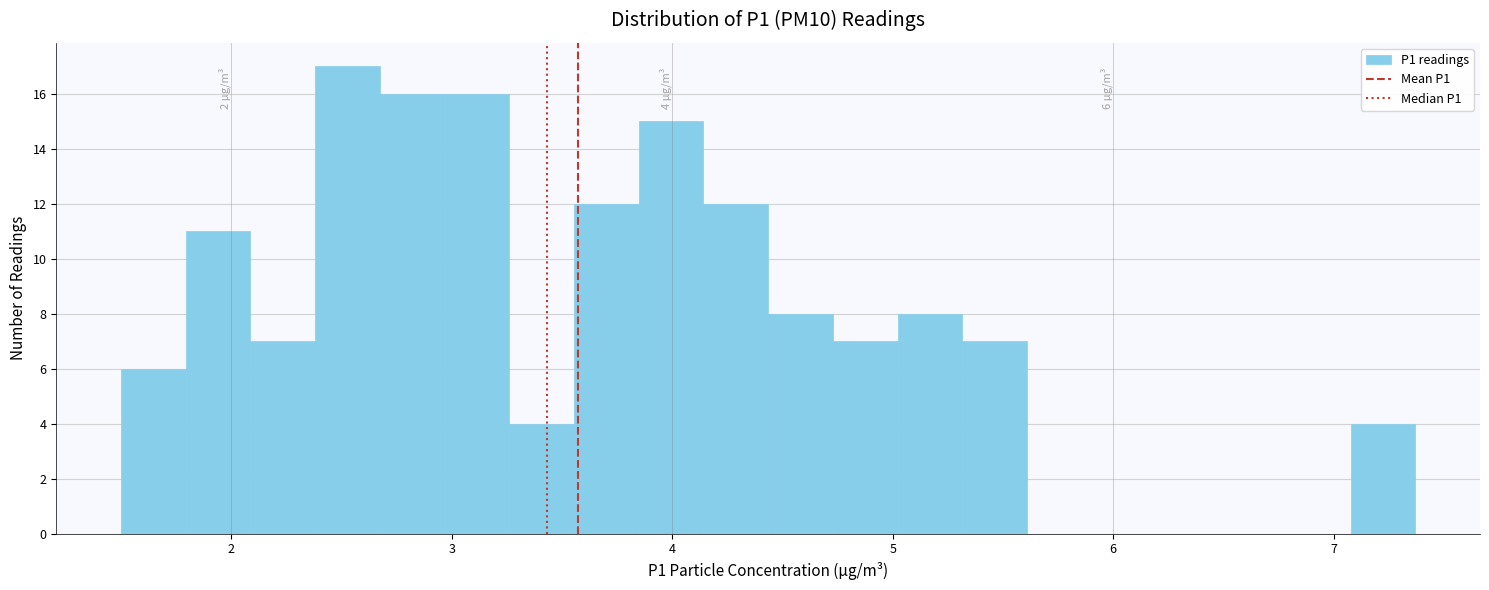

Read against the x-axis, roughly where is the centre of the tallest bar?

2.5